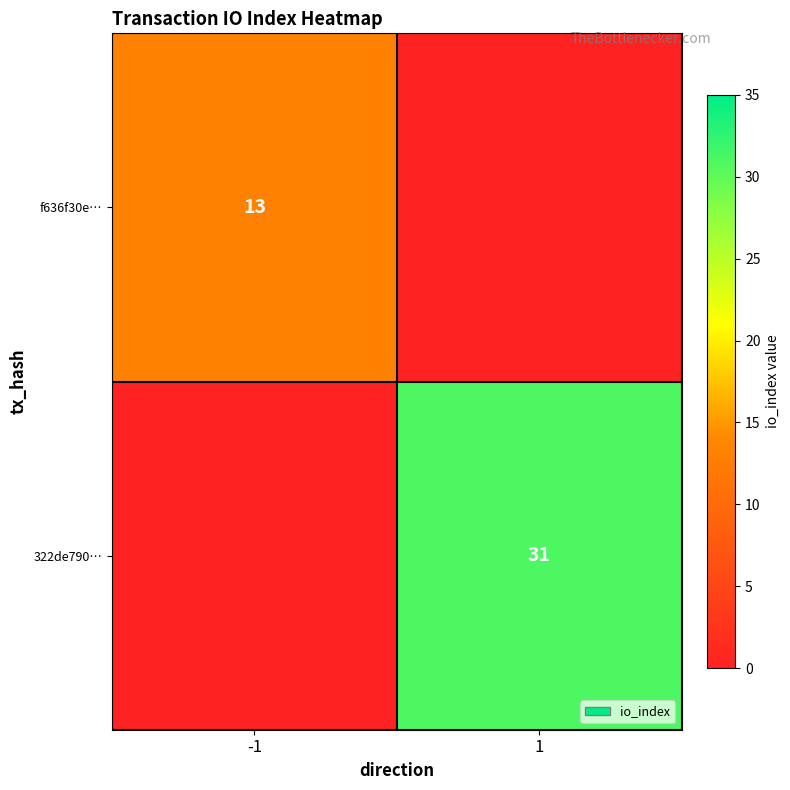

Is it true that 322de790… equals 52 at 1?

False